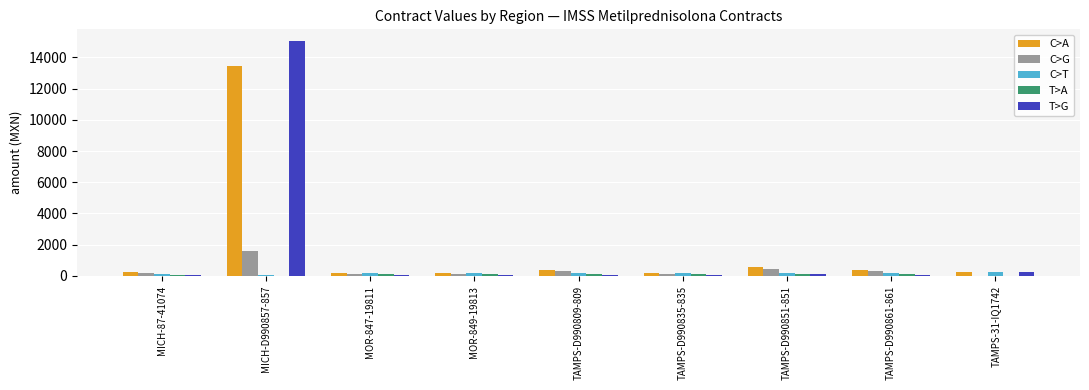

True or false: T>G has a value of 114.9 at TAMPS-D990851-851.

True